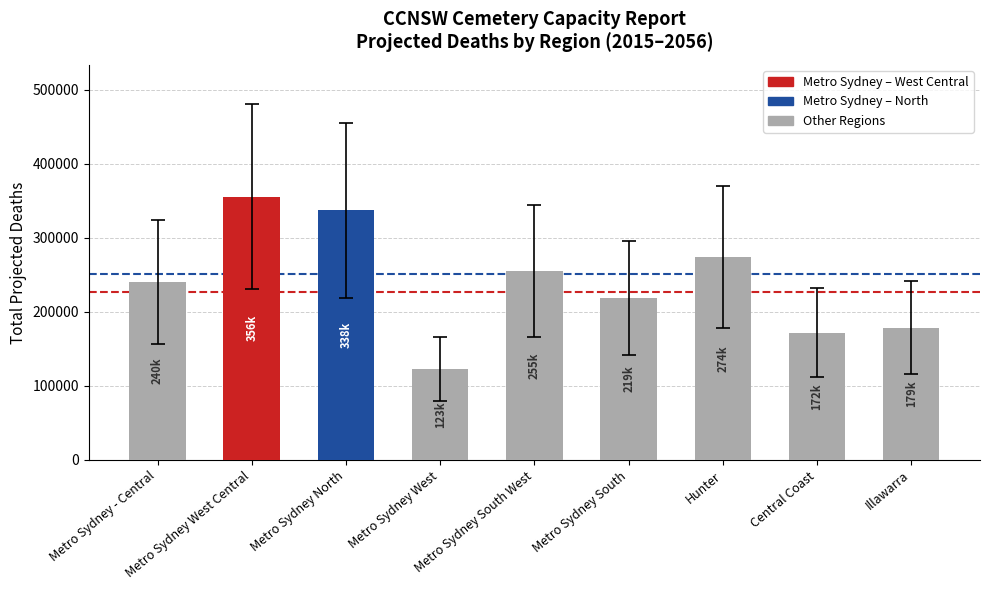

What is the ratio of the value at Metro Sydney West Central to the value at Metro Sydney - Central?

1.5